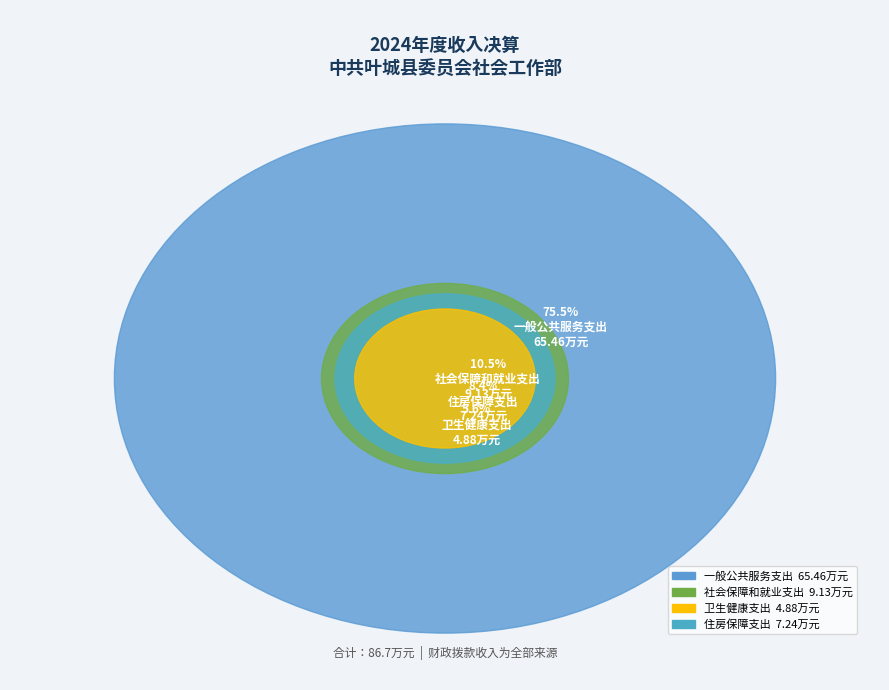

Between 卫生健康支出 and 社会保障和就业支出, which is larger?

社会保障和就业支出